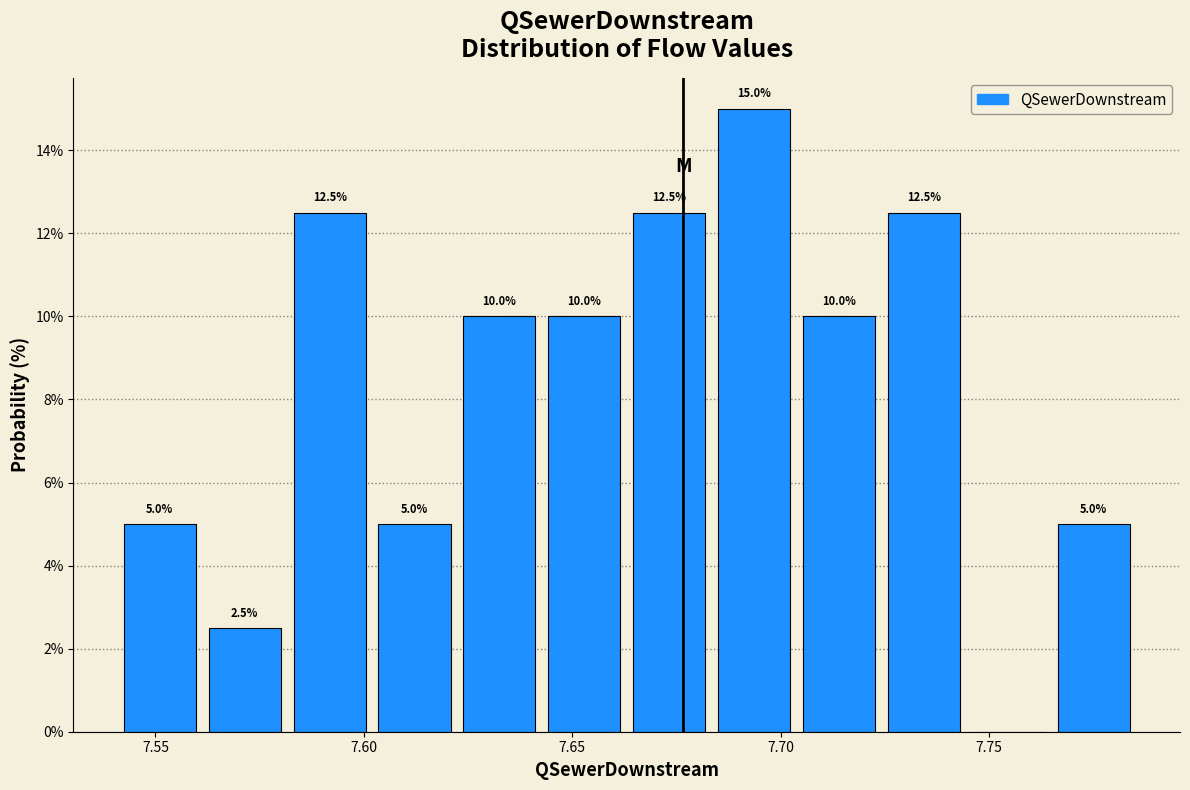

Which range on the x-axis has the tallest bar?

7.685 to 7.705